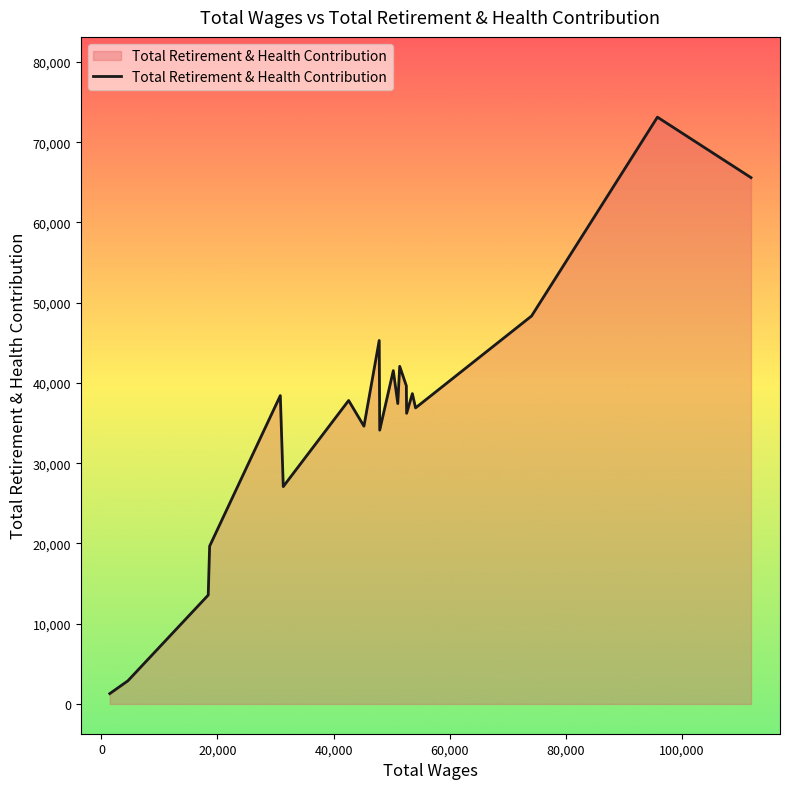

What is the maximum value shown in the chart?

73119